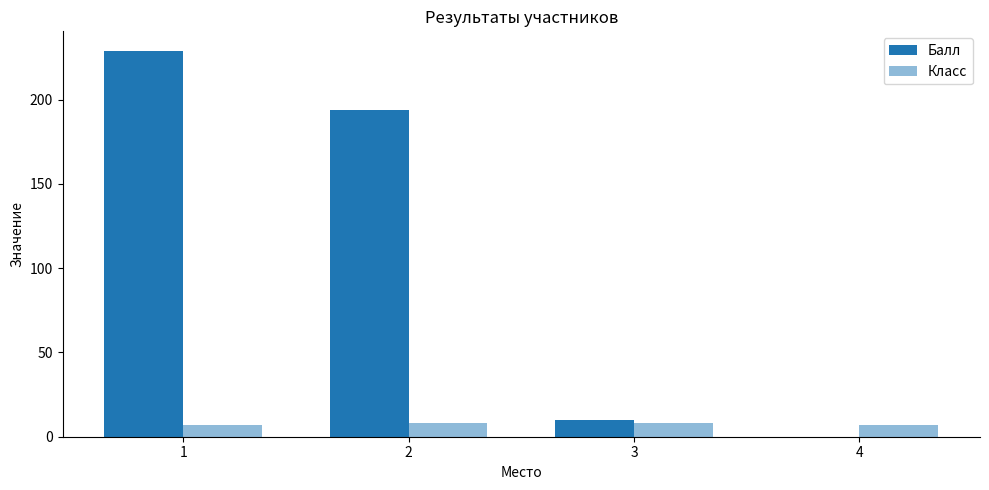

How many series are shown in this chart?

2